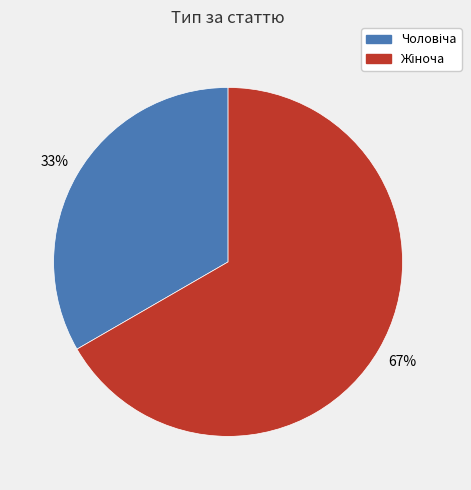

To the nearest percent, what is the average slice percentage?

50%